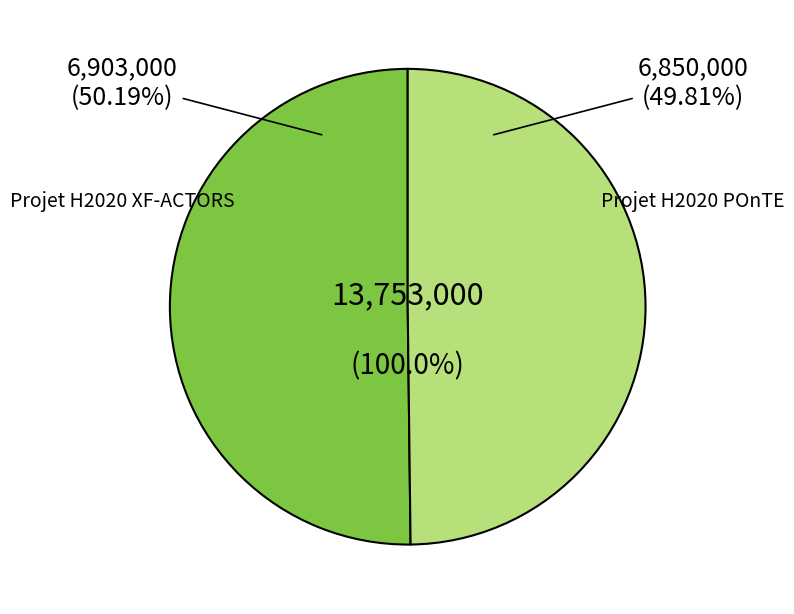

The Projet H2020 XF-ACTORS slice represents 50% of the pie. True or false?

True